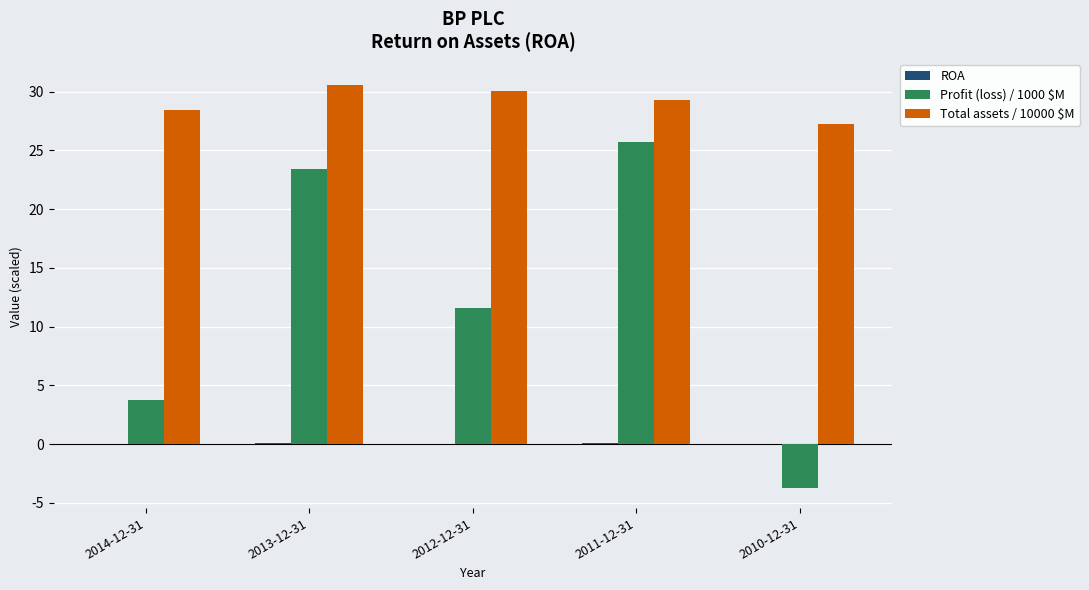

At which label does Profit (loss) / 1000 $M first exceed 11?

2013-12-31